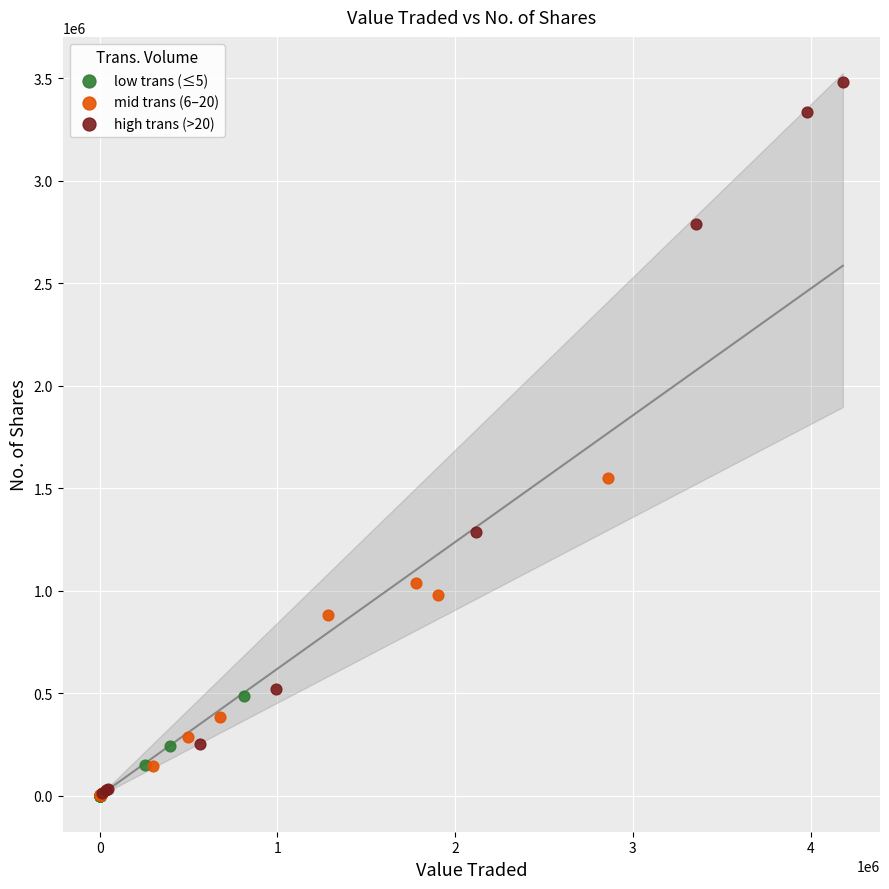

Which series reaches the maximum Y coordinate?

high trans (>20)